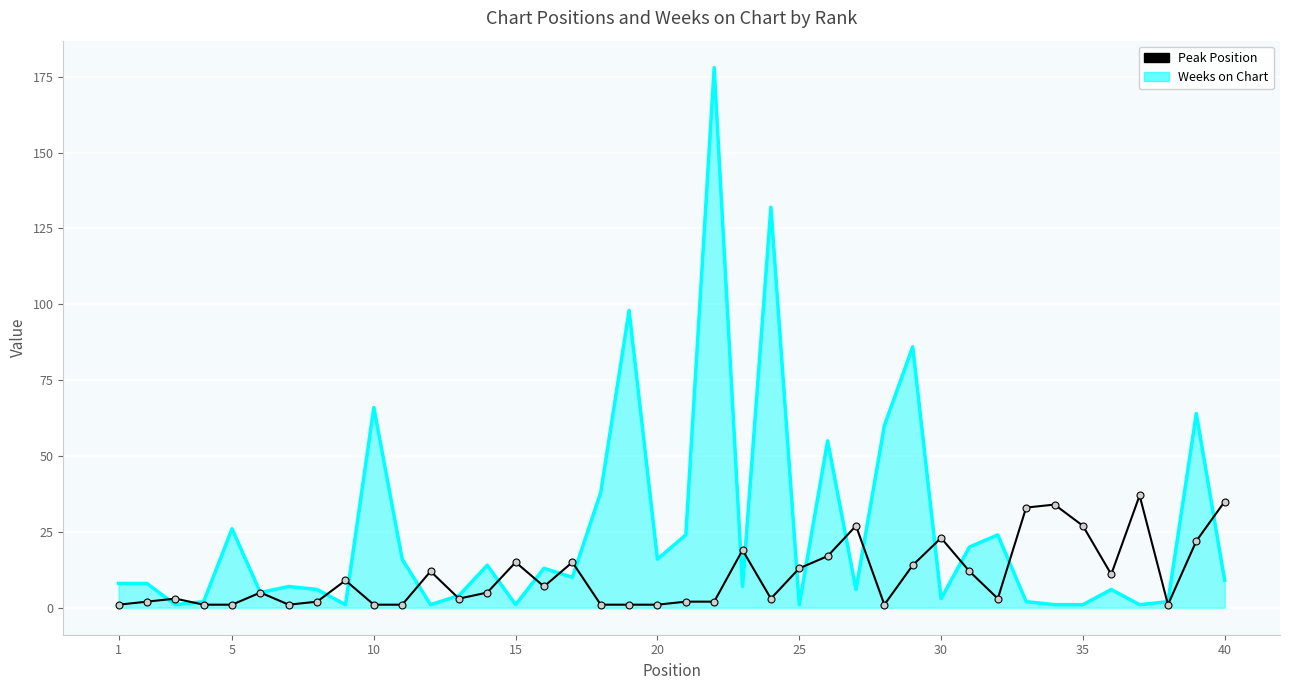

Which series has the widest spread of values?

Weeks on Chart